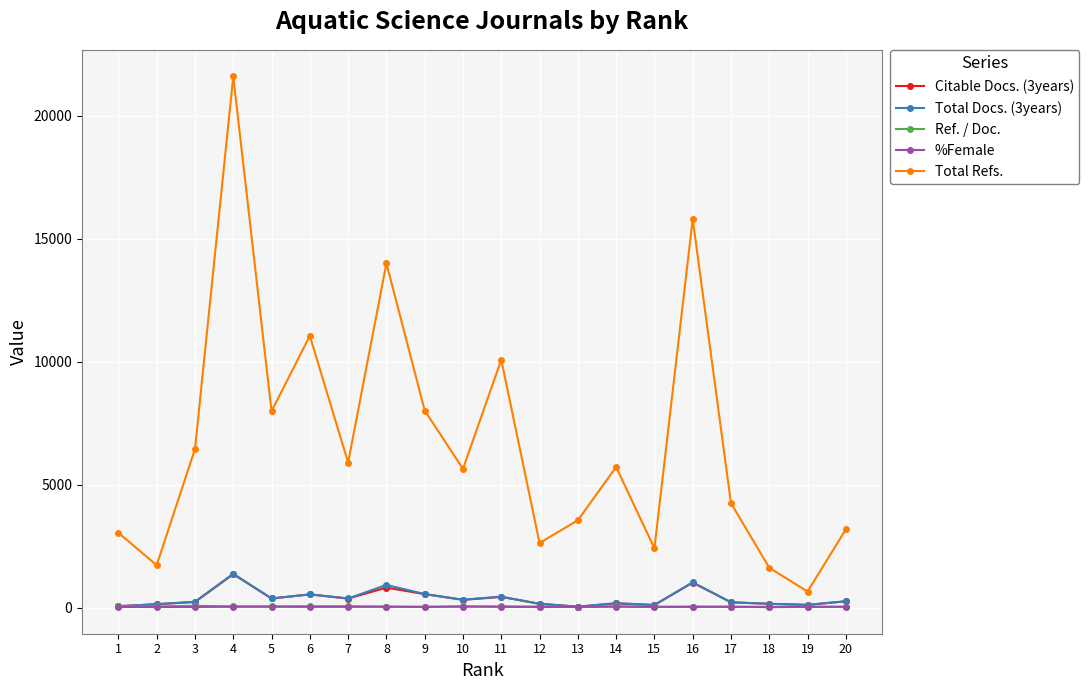

What is the value of the Citable Docs. (3years) point at the 4th from the left?

1357.0